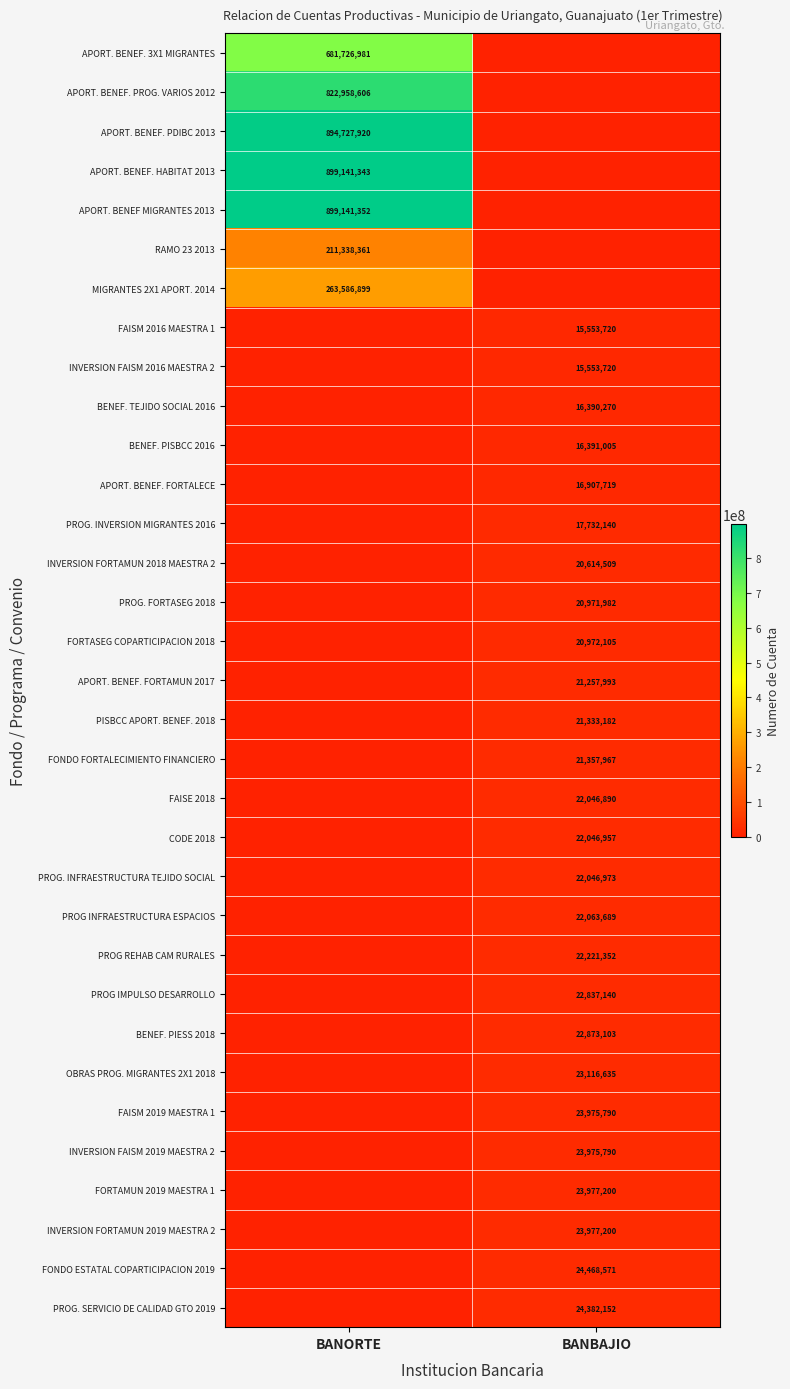

At which category is the sum across all series the highest?

BANORTE